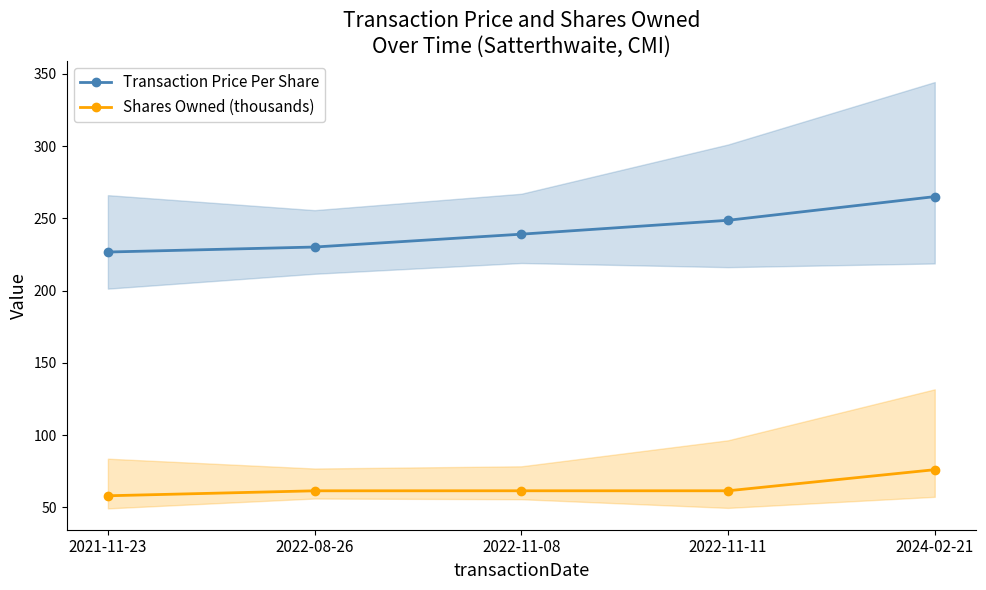

What is the minimum value shown in the chart?

58.1